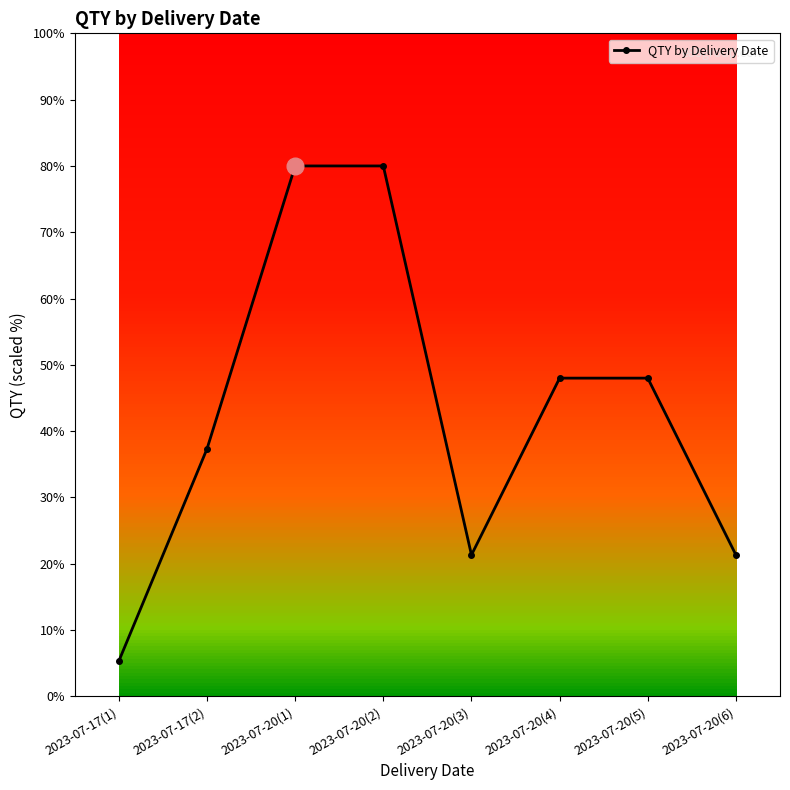

Reading right to left, extract all data points from this chart.

21.3	48.0	48.0	21.3	80.0	80.0	37.3	5.3